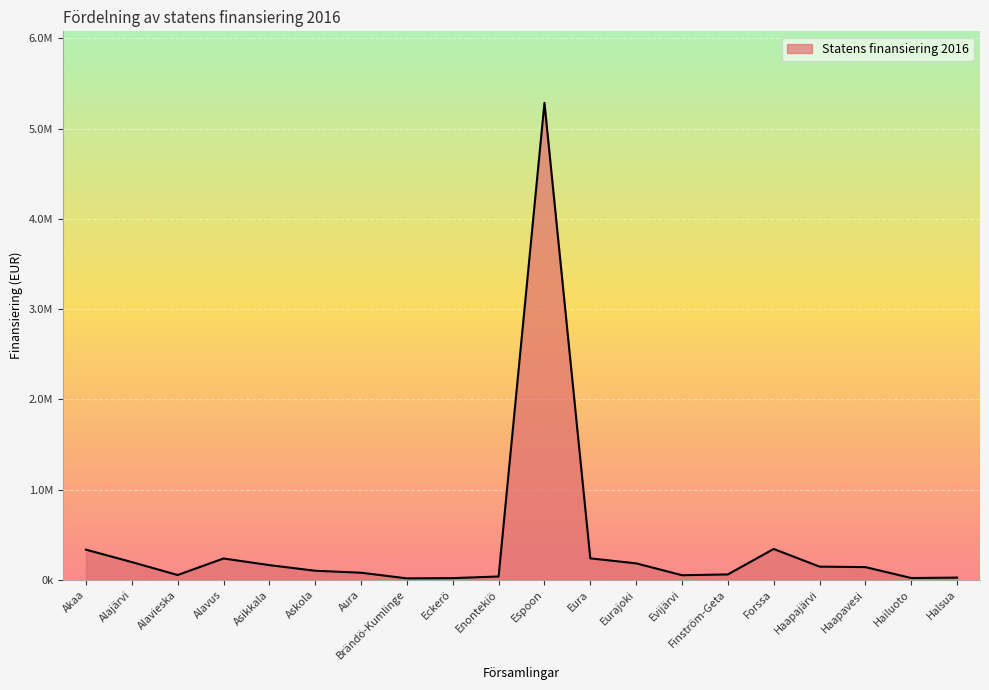

Is this an area chart (filled region under the line)?

Yes